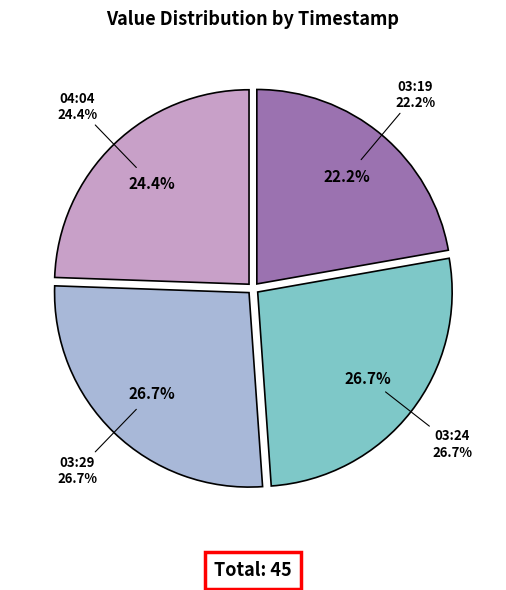

What is the change in value from 2018-08-23T03:19:12.275Z to 2018-08-23T03:24:14.724Z?

+2